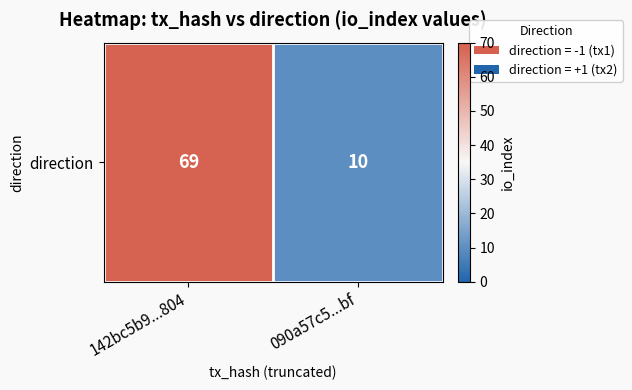

What is the maximum value shown in the chart?

69